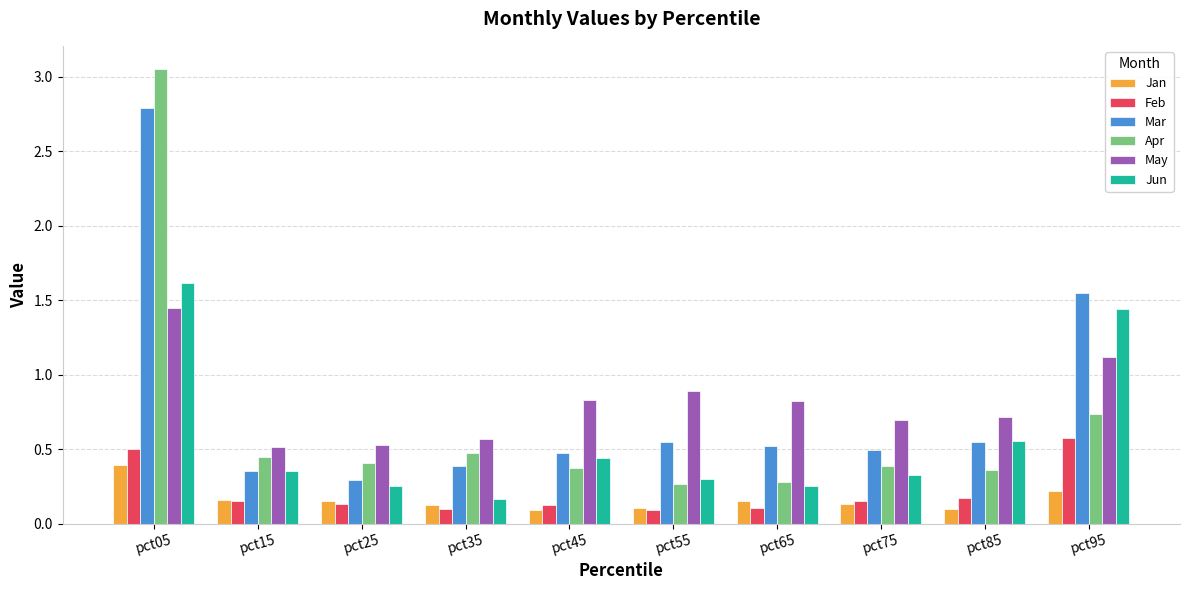

How many groups of bars are there?

10